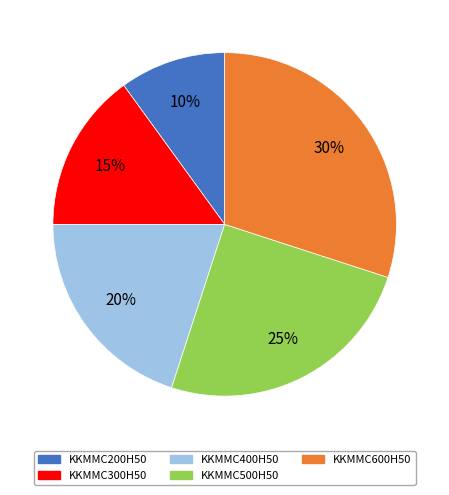

Do KKMMC300H50 and KKMMC500H50 together represent more than half of the pie?

No